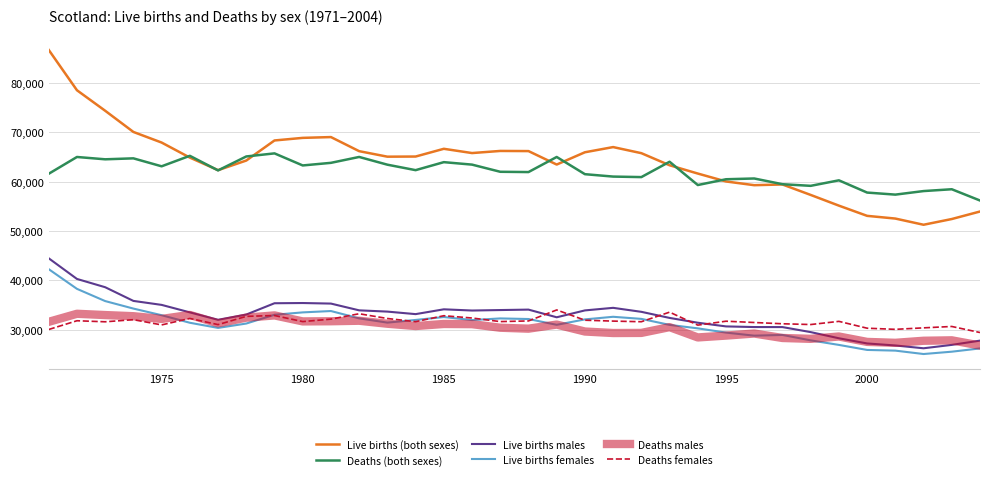

What is the maximum value for Live births females?

42261